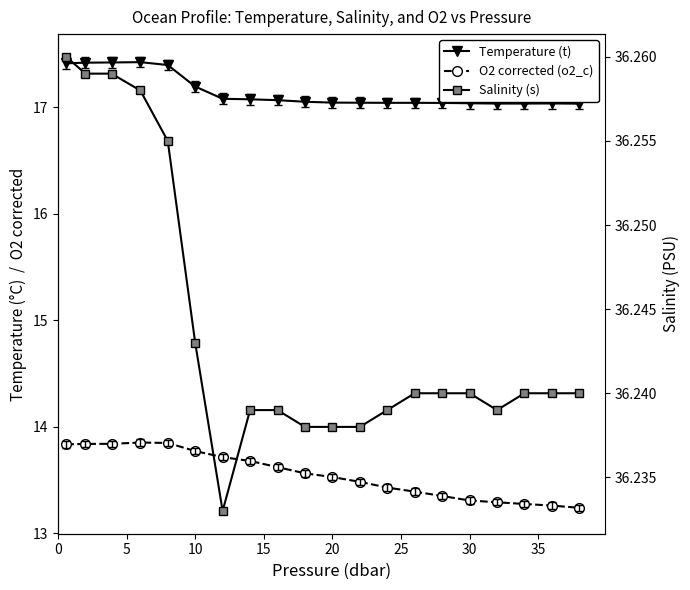

The Temperature (t) series shows 29.9 at 10. True or false?

False